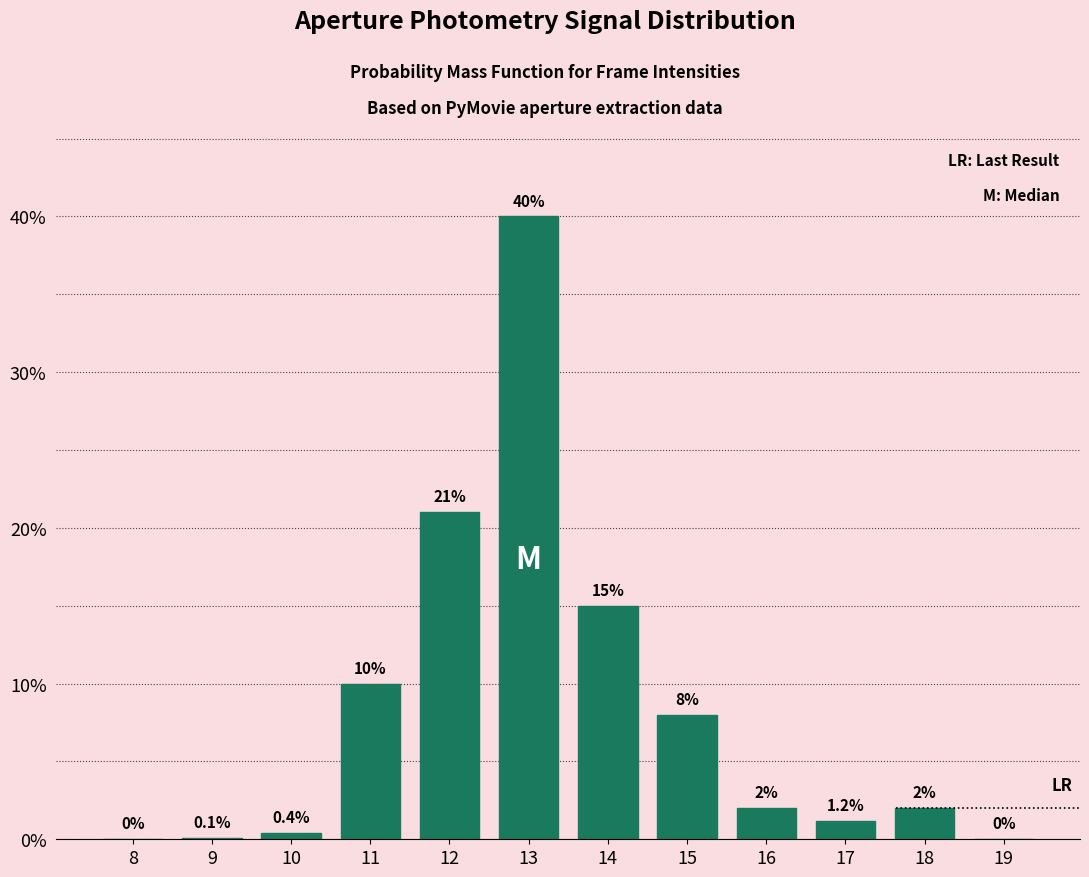

Reading left to right, transcribe all the data shown in this chart.

8=0.0	9=0.1	10=0.4	11=10.0	12=21.0	13=40.0	14=15.0	15=8.0	16=2.0	17=1.2	18=2.0	19=0.0